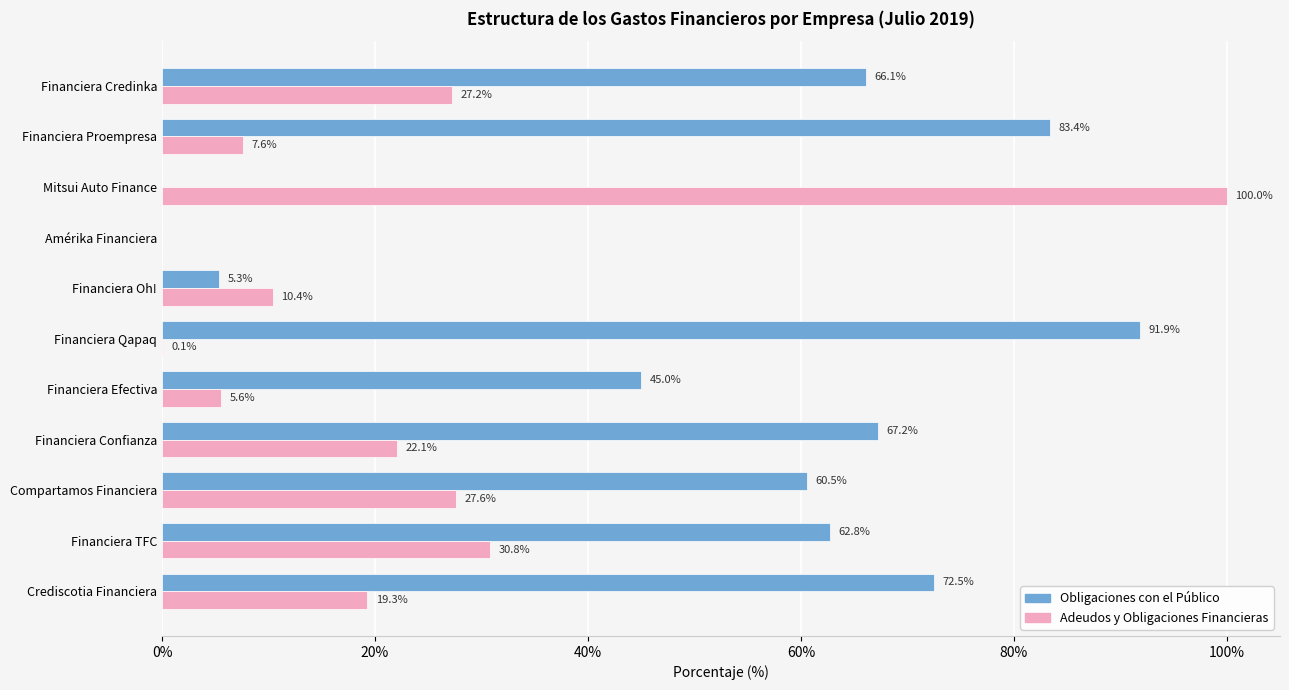

Which series changed the most between Financiera Qapaq and Amérika Financiera?

Obligaciones con el Público